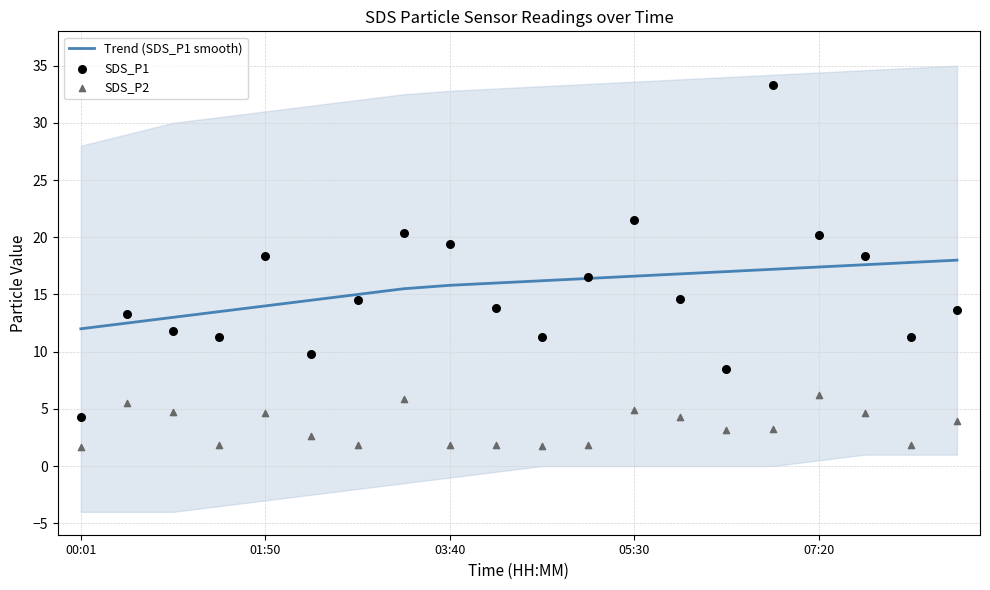

What is the highest value of the Trend (SDS_P1 smooth) series?

18.0